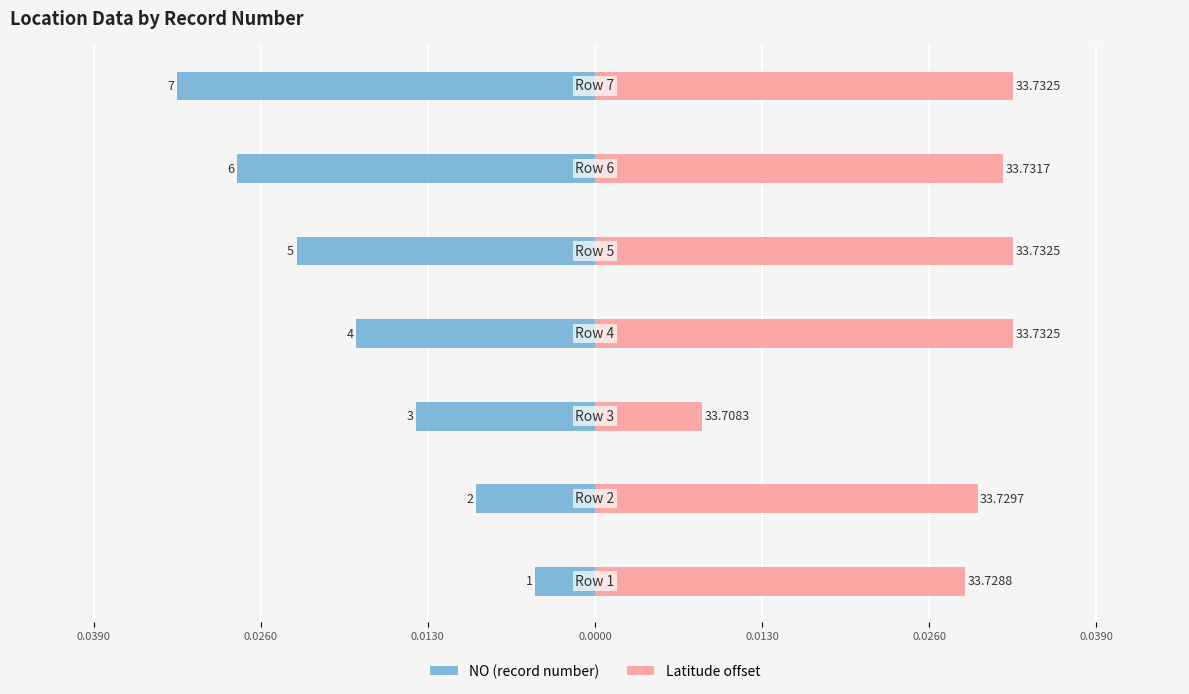

Count the Latitude offset values in the range 0 to 1.

7